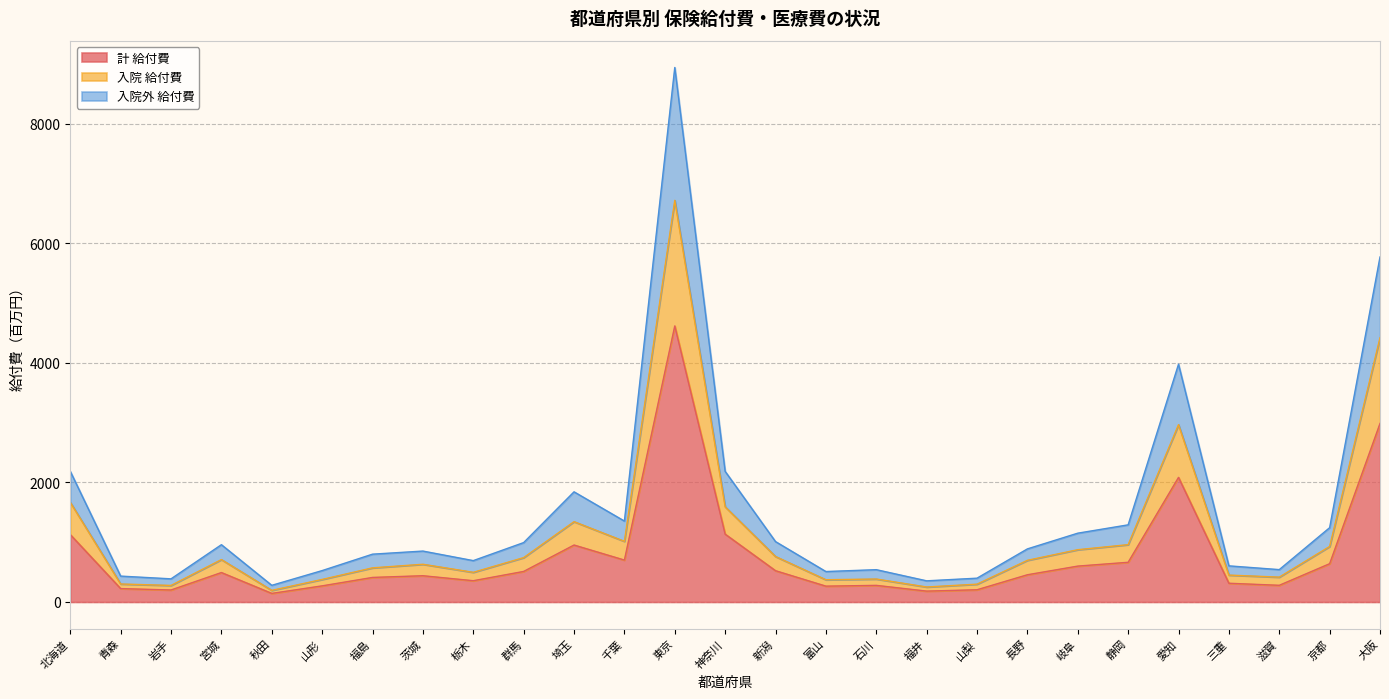

How many lines are shown in the chart?

3